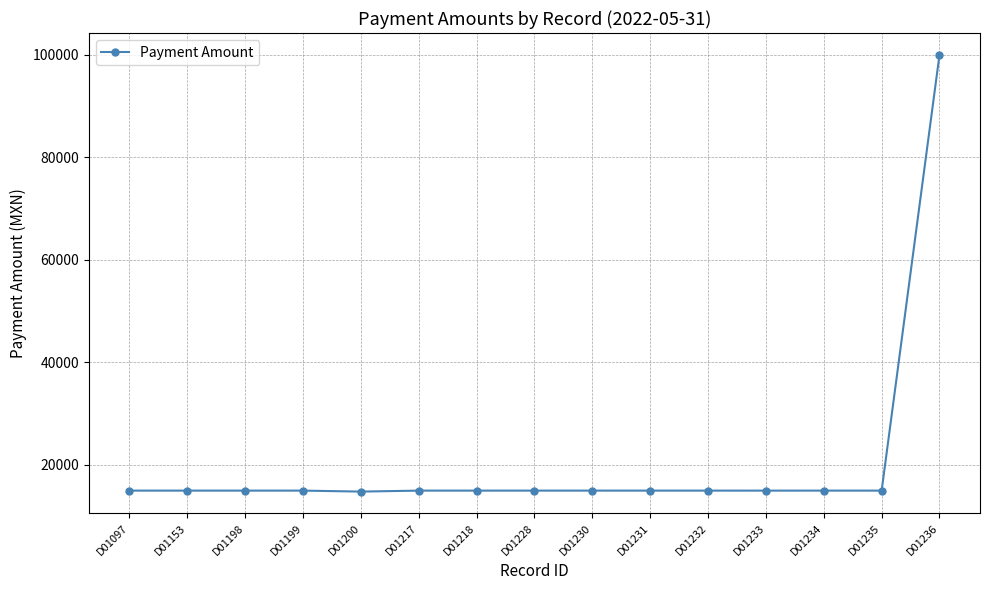

Count the number of data series in this chart.

1